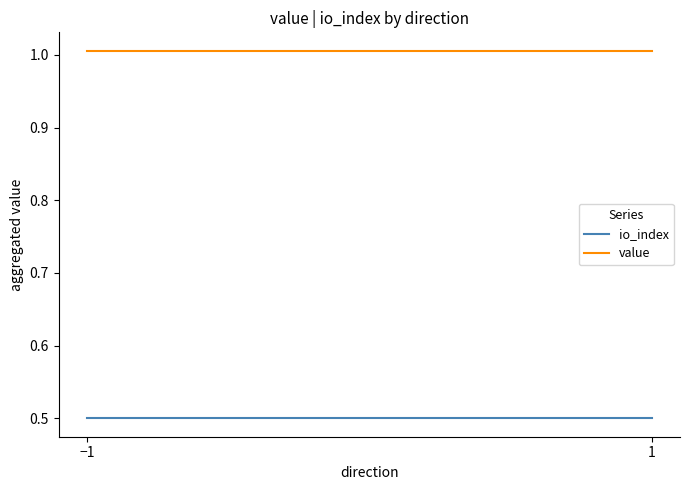

Does the chart have visible grid lines?

No